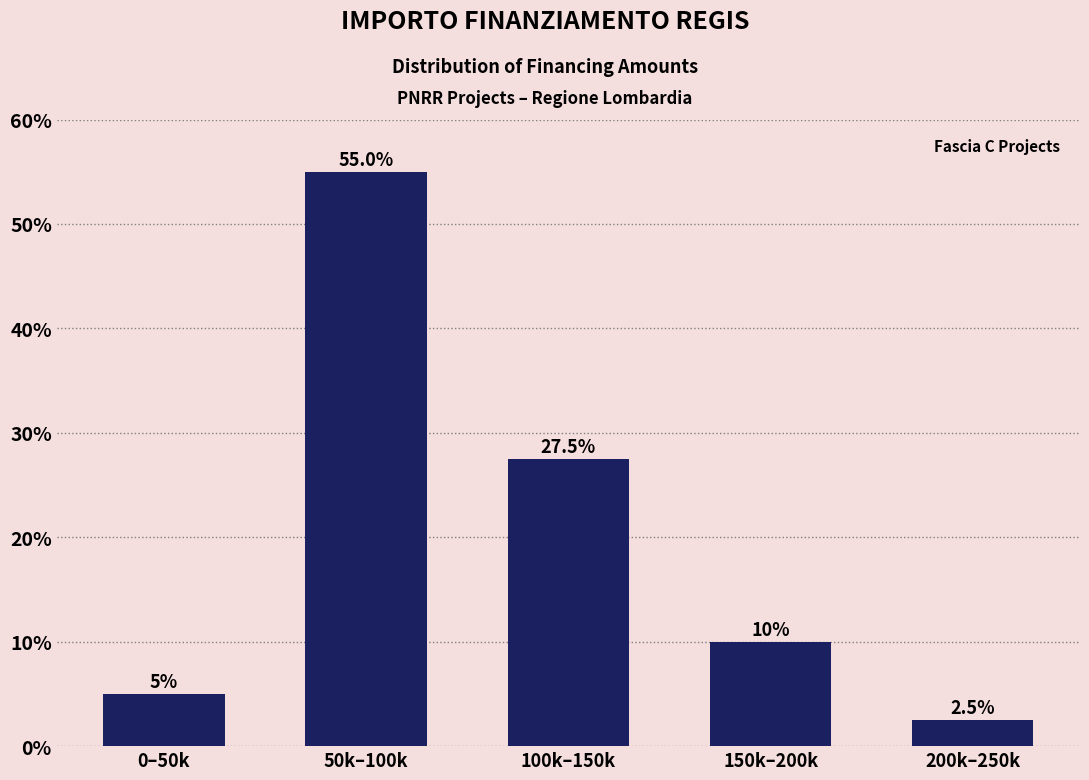

Reading right to left, list all the values displayed in this chart.

200k–250k=2.5	150k–200k=10.0	100k–150k=27.5	50k–100k=55.0	0–50k=5.0